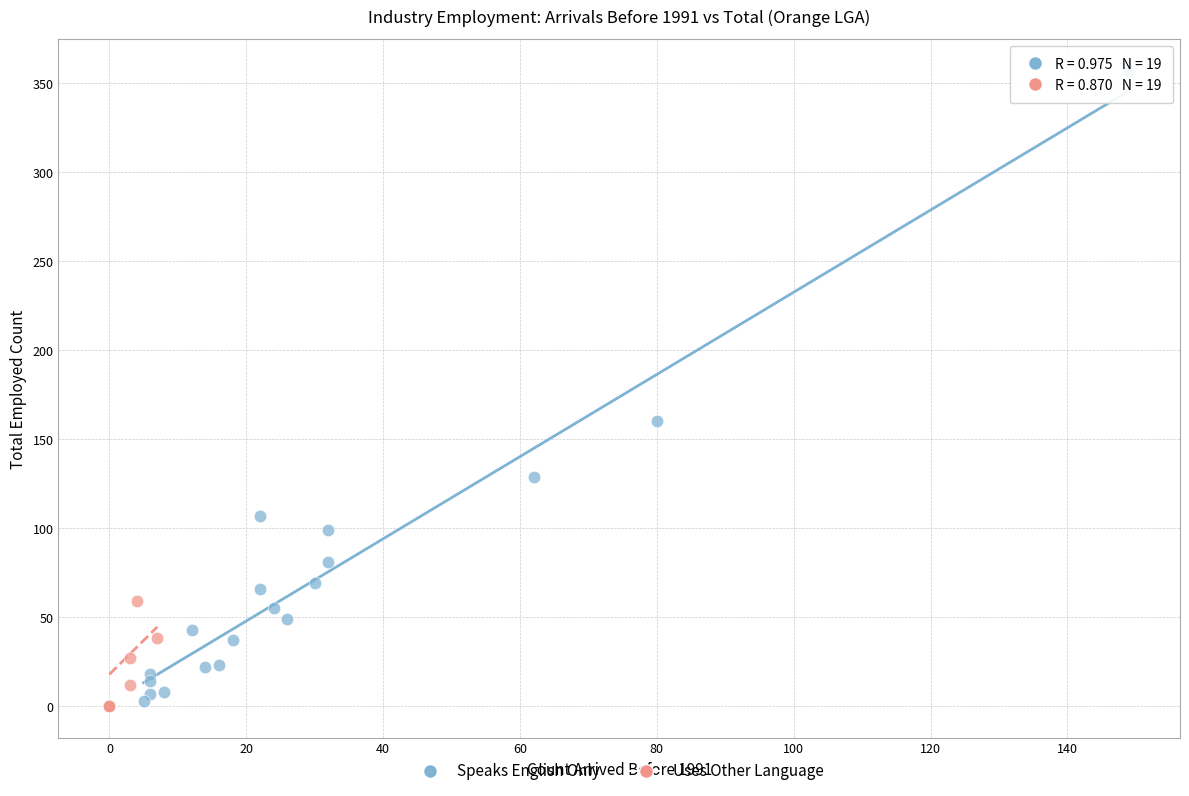

Which series has the largest Y range (max minus min)?

Speaks English Only